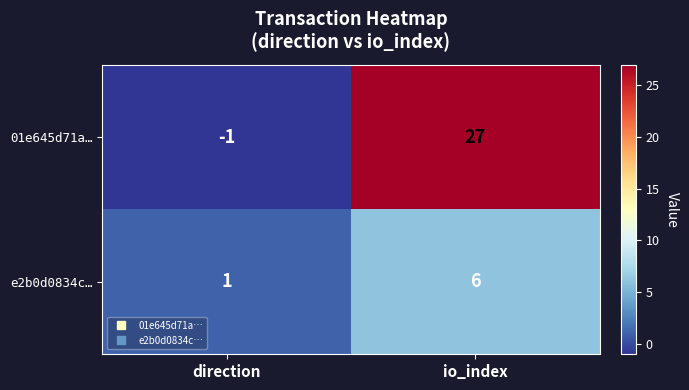

What is the smallest value displayed?

-1